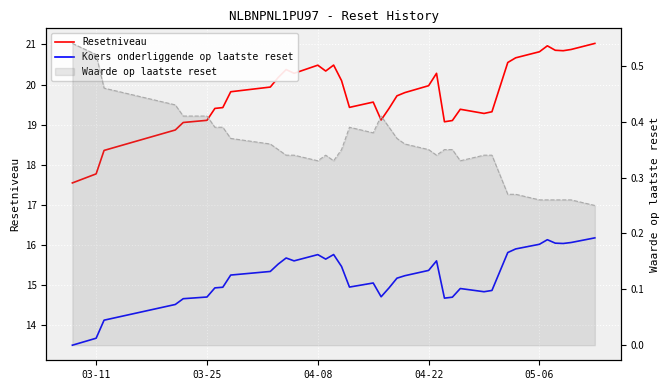

What is the value of the Koers onderliggende op laatste reset point at the 7th from the left?

14.9